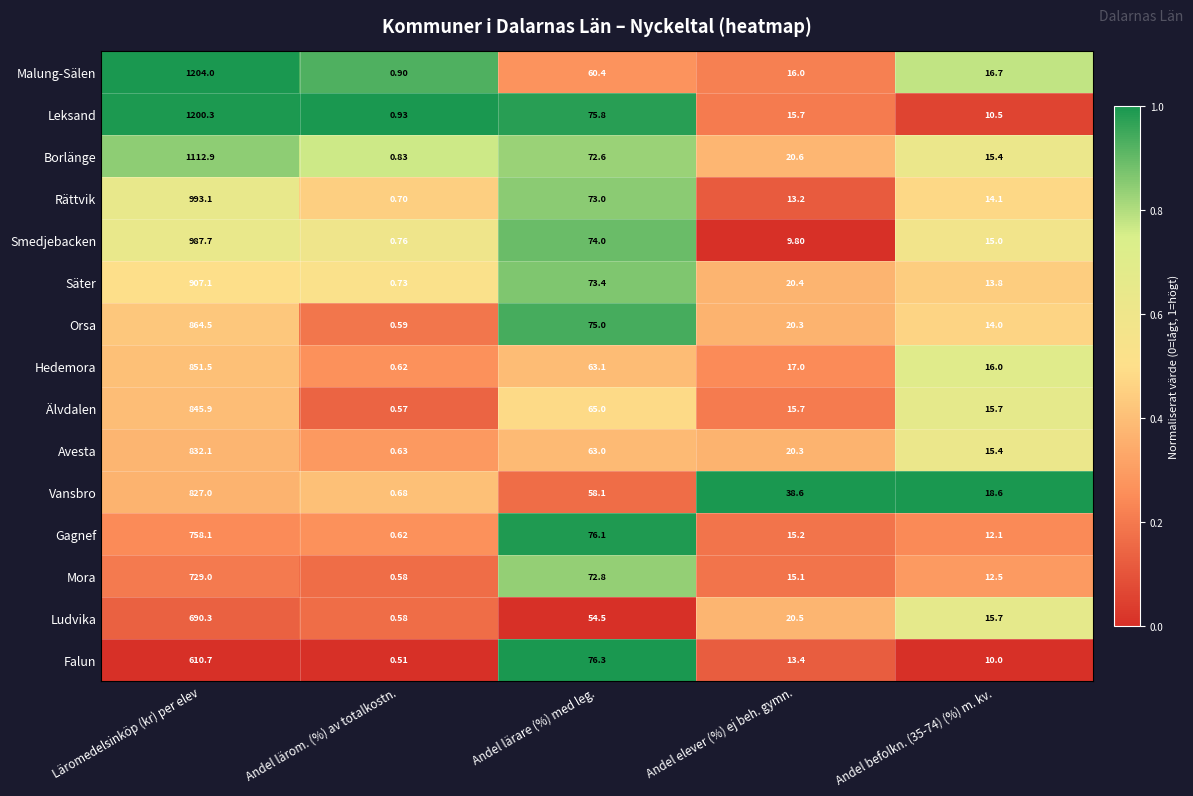

Which series has the largest total across all categories?

Leksand